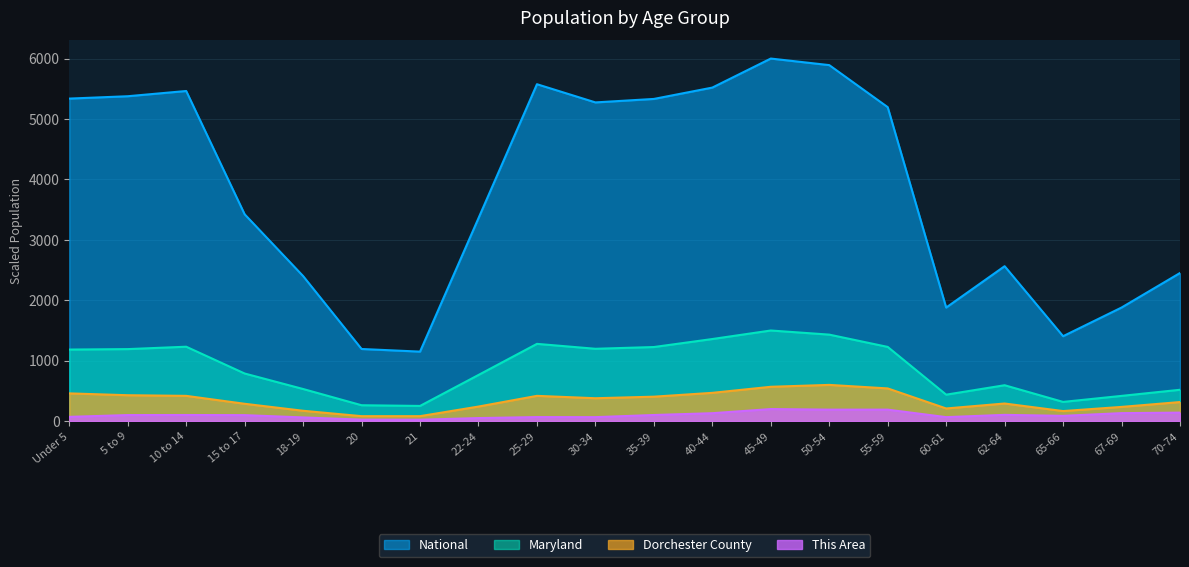

How many interior local peaks does the This Area series have?

4